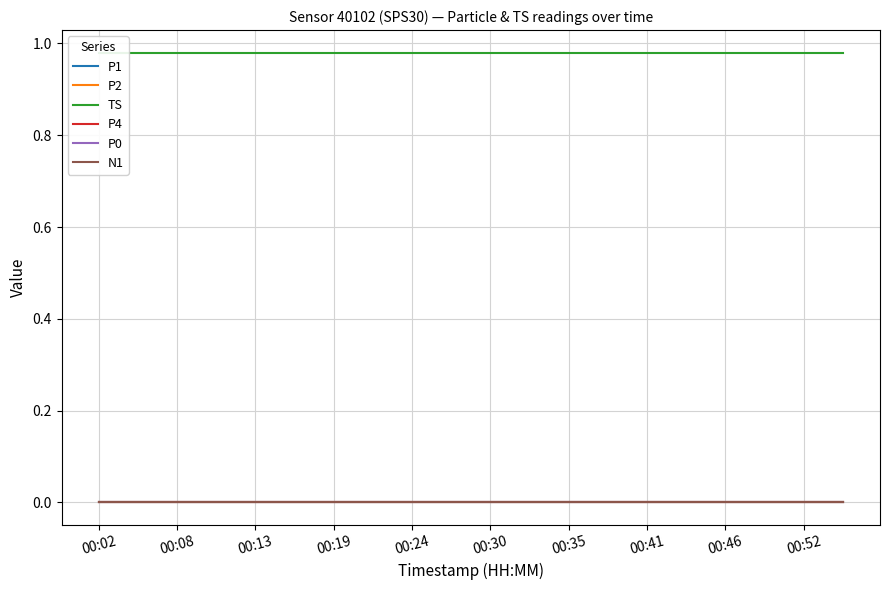

Is the value of P4 at 13 greater than the value of N1 at 00:02?

No